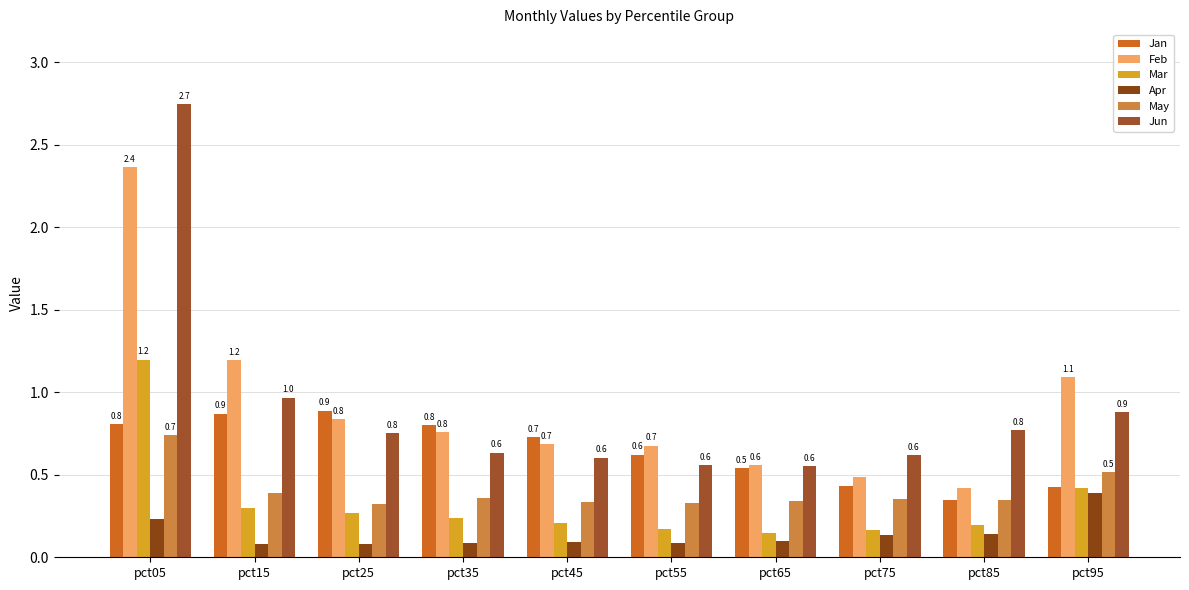

Which series has the largest range (max minus min)?

Jun